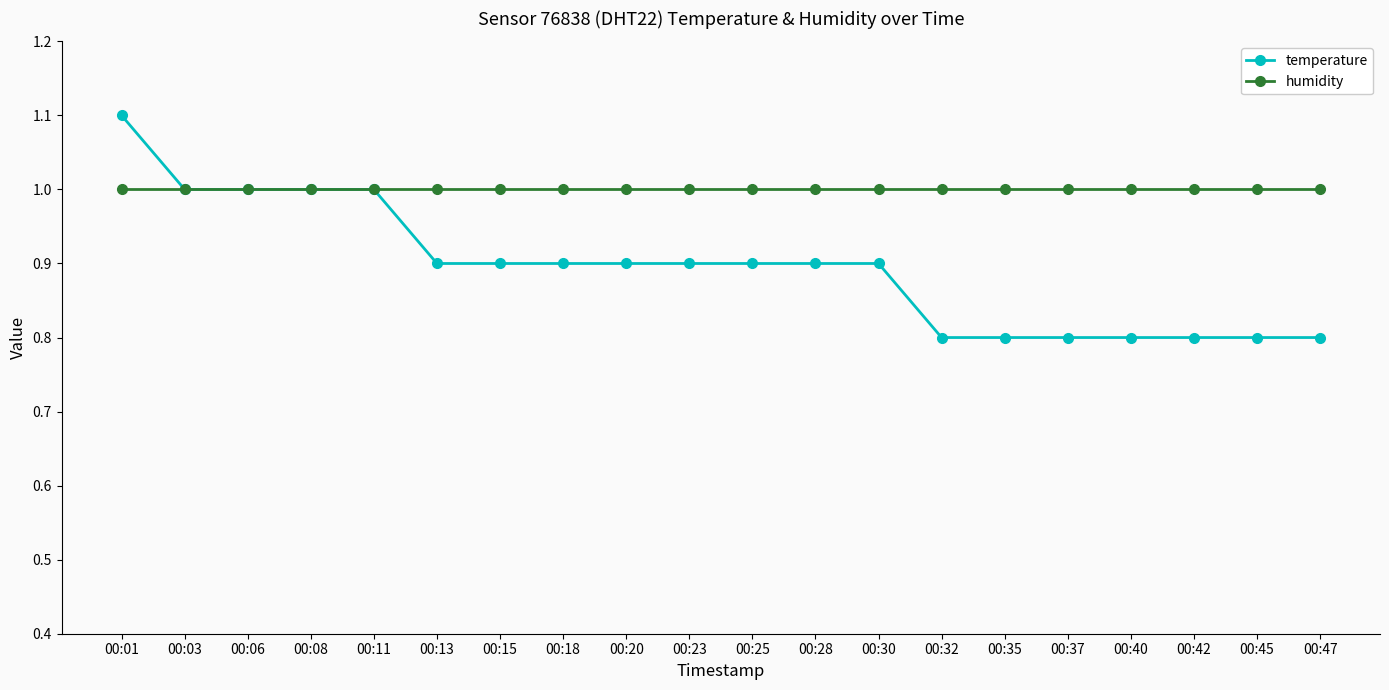

What is the value of the temperature point at the 19th from the left?

0.8